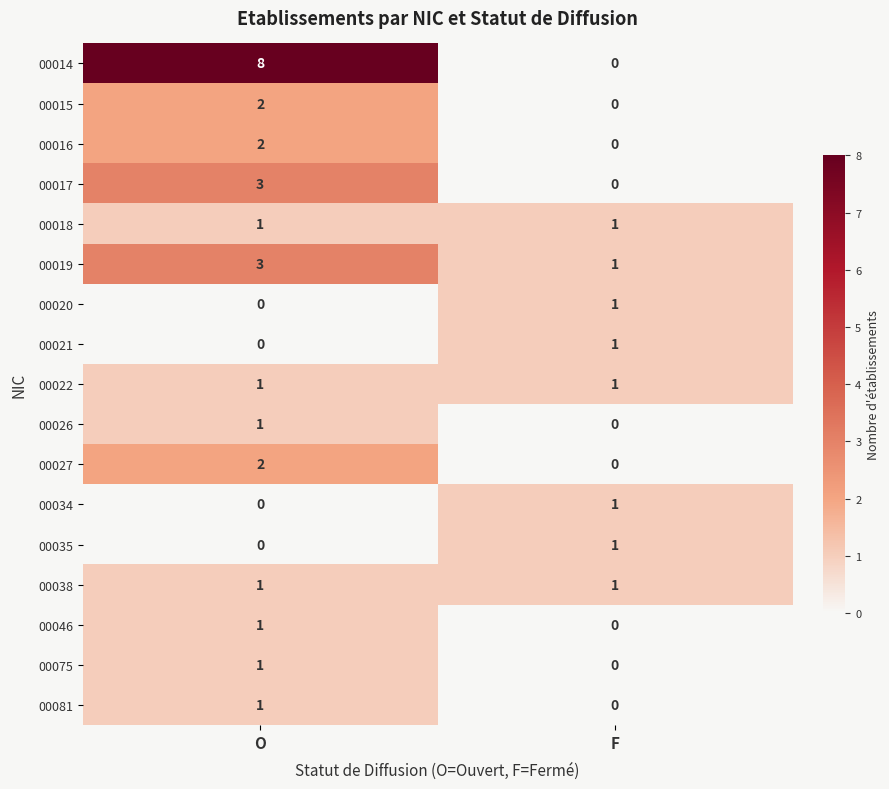

What is the difference between the highest and lowest values at O?

8